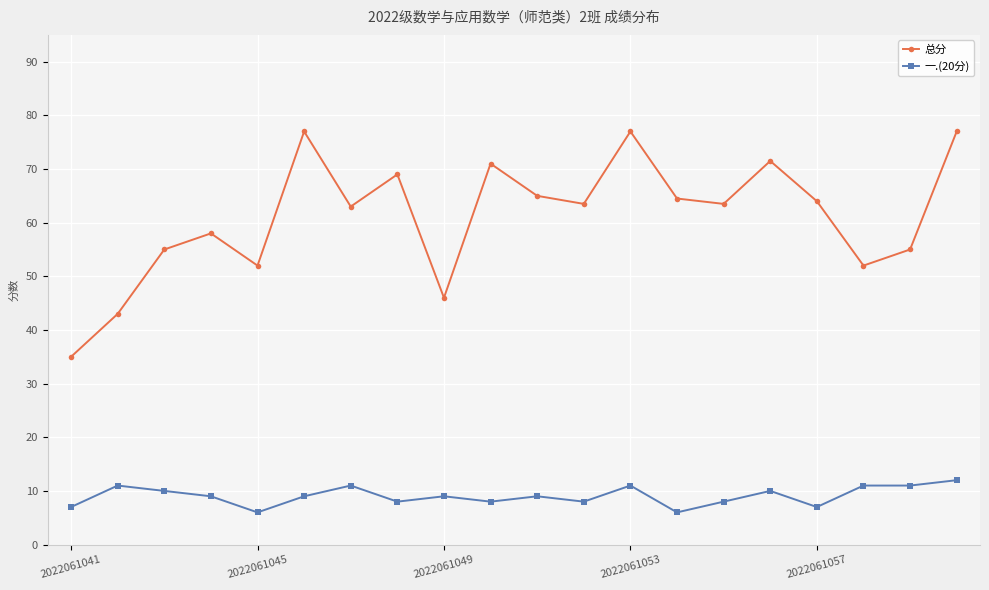

What are all the series names shown in the legend?

总分, 一.(20分)